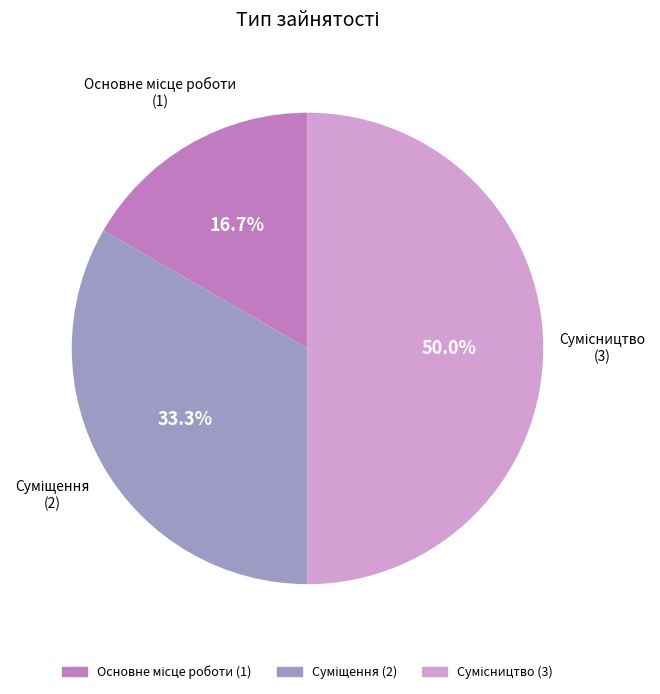

How many slices are in this pie chart?

3